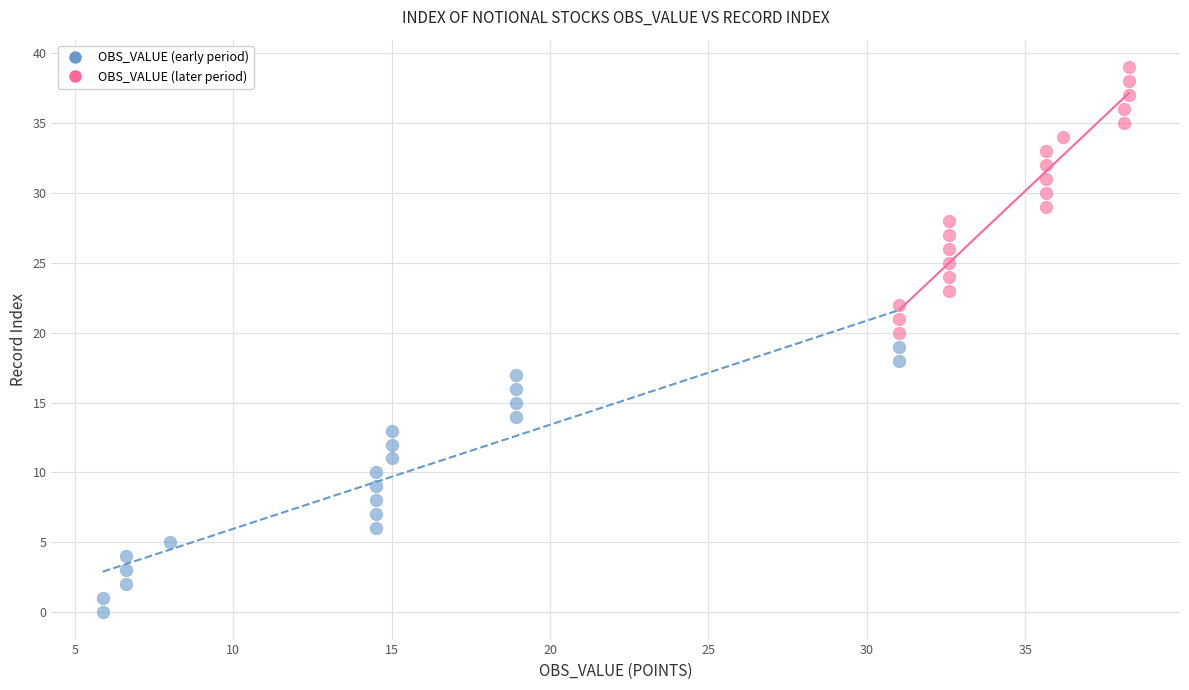

Which series reaches the maximum Y coordinate?

OBS_VALUE (later period)